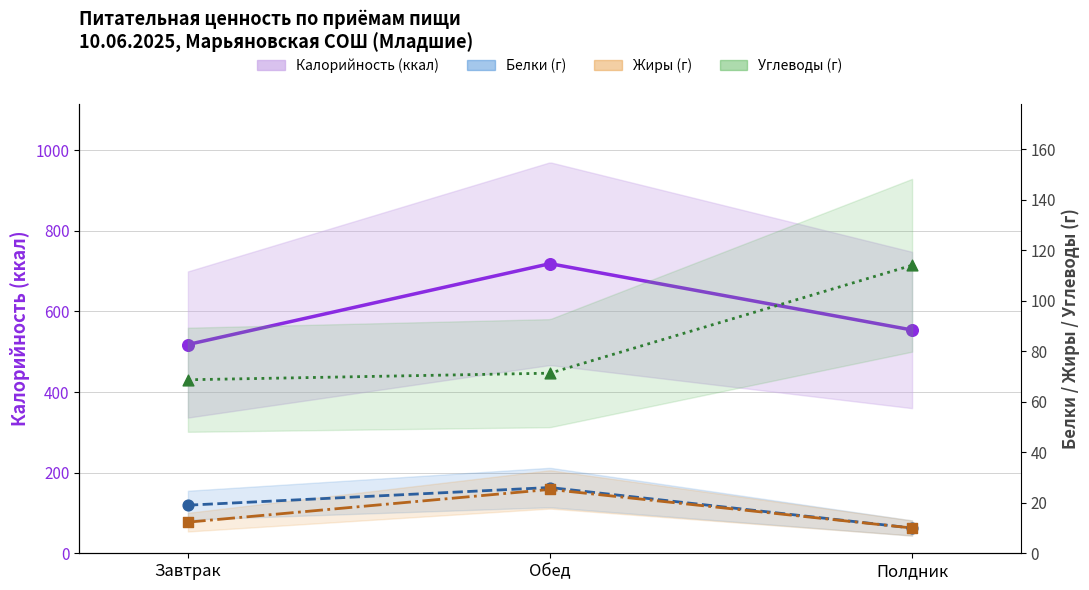

Is the value of Белки at Полдник greater than the value of Жиры at Полдник?

No